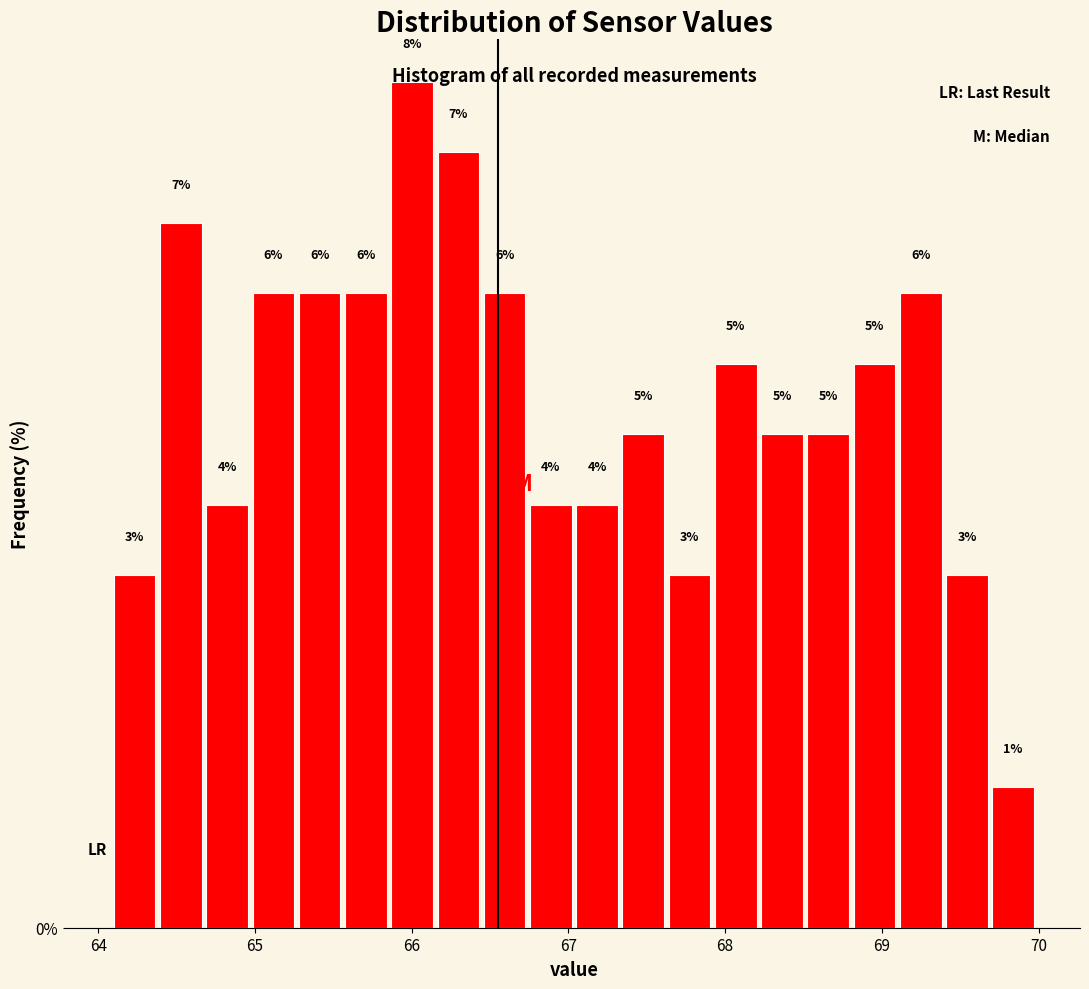

Around what value on the x-axis is the tallest bar? Give the approximate position of its centre, as read against the axis.

66.0